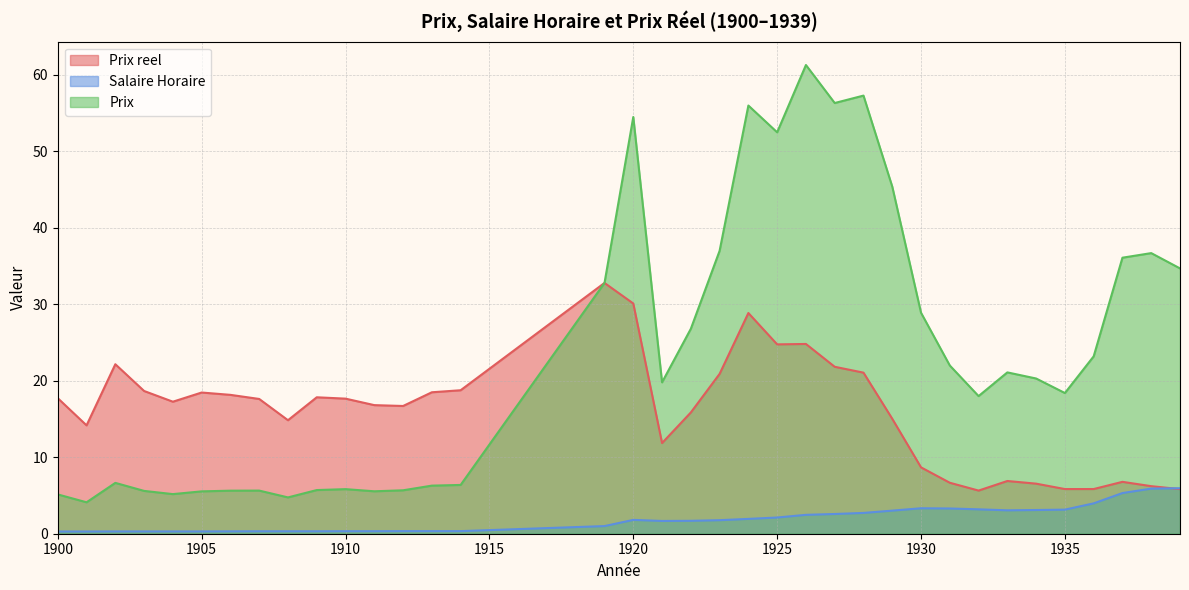

Reading left to right, extract all data points from this chart.

Prix reel: 17.7	14.2	22.2	18.7	17.3	18.5	18.2	17.6	14.8	17.8	17.7	16.8	16.7	18.5	18.8	32.8	30.1	11.9	15.9	20.9	28.9	24.8	24.8	21.8	21.1	15.0	8.7	6.7	5.6	6.9	6.5	5.8	5.8	6.8	6.2	5.8
Salaire Horaire: 0.3	0.3	0.3	0.3	0.3	0.3	0.3	0.3	0.3	0.3	0.3	0.3	0.3	0.3	0.3	1.0	1.8	1.7	1.7	1.8	1.9	2.1	2.5	2.6	2.7	3.0	3.3	3.3	3.2	3.1	3.1	3.1	4.0	5.3	5.9	6.0
Prix: 5.1	4.1	6.7	5.6	5.2	5.5	5.6	5.6	4.8	5.7	5.8	5.5	5.7	6.3	6.4	32.8	54.5	19.8	26.8	37.0	56.0	52.5	61.3	56.3	57.3	45.4	28.9	22.0	18.0	21.1	20.3	18.4	23.2	36.1	36.7	34.7